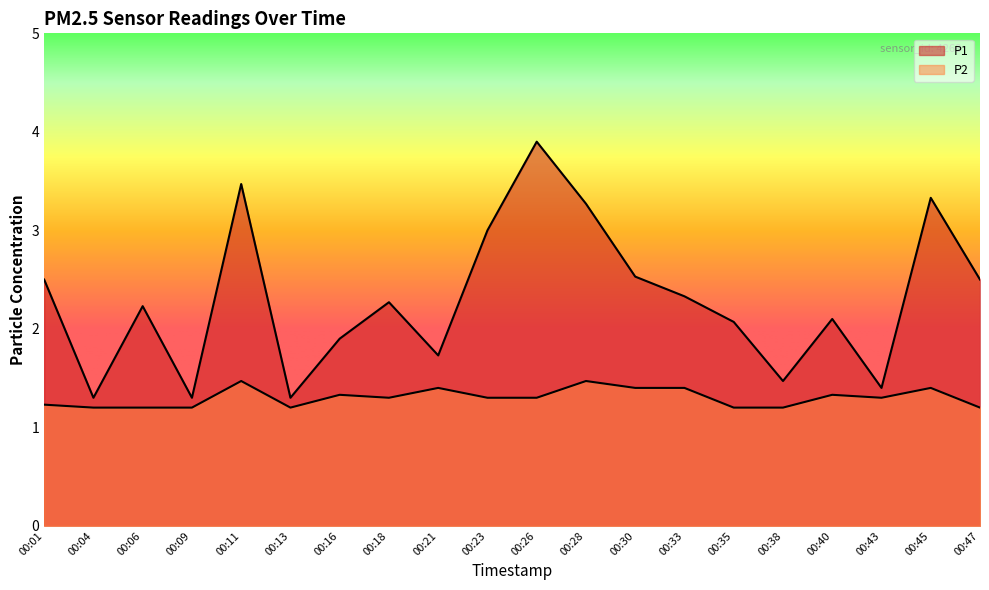

At how many categories does at least one series exceed 3?

4